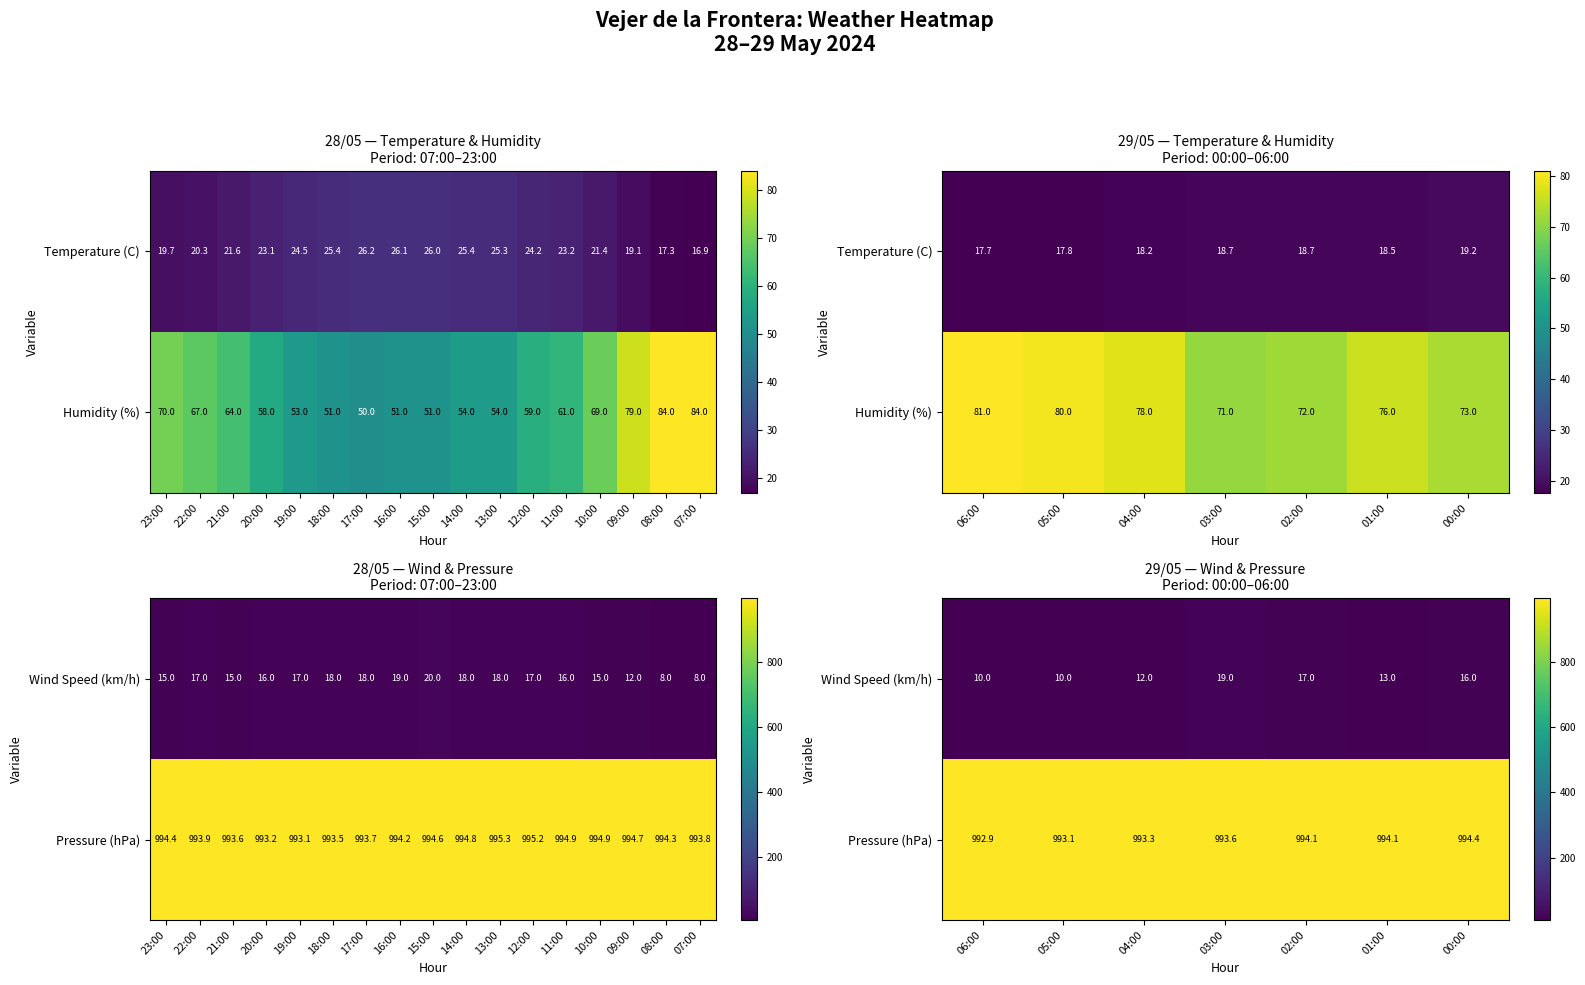

Which has a higher value, 05:00 or 03:00?

03:00